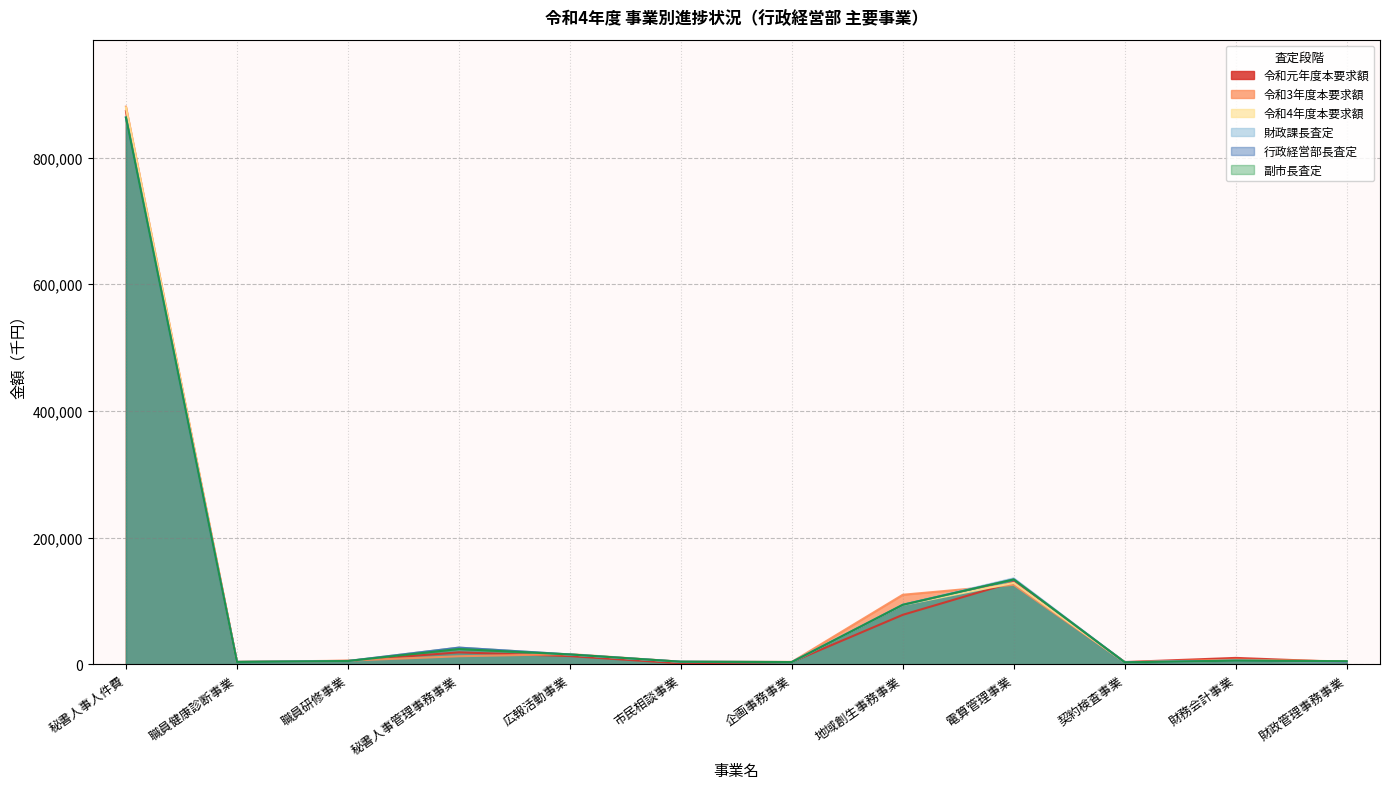

Where does the 財政課長査定 series first go above 5872?

秘書人事人件費